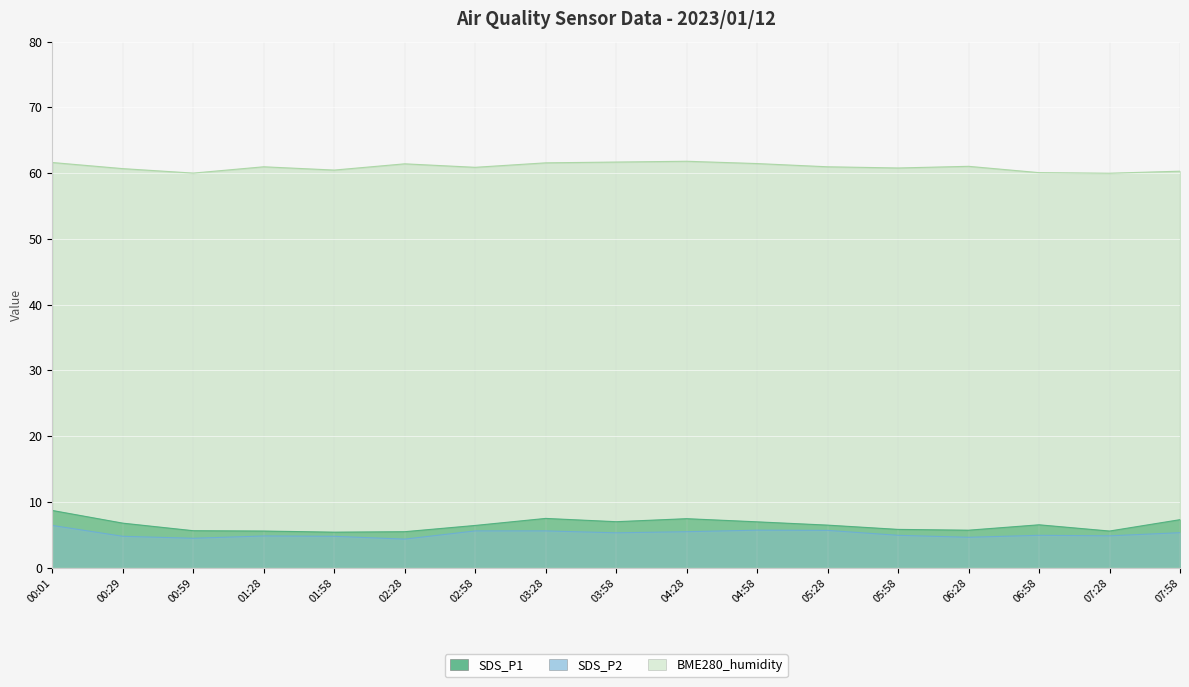

What position from the right is 03:28?

10